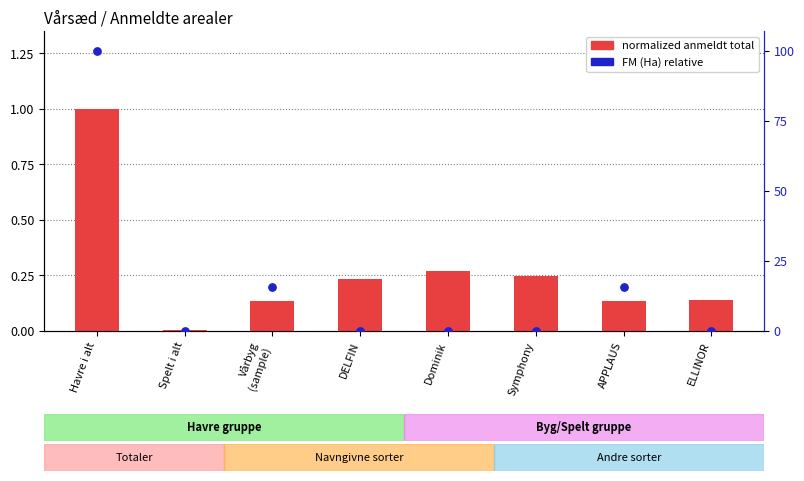

At how many categories does at least one series exceed 84?

1